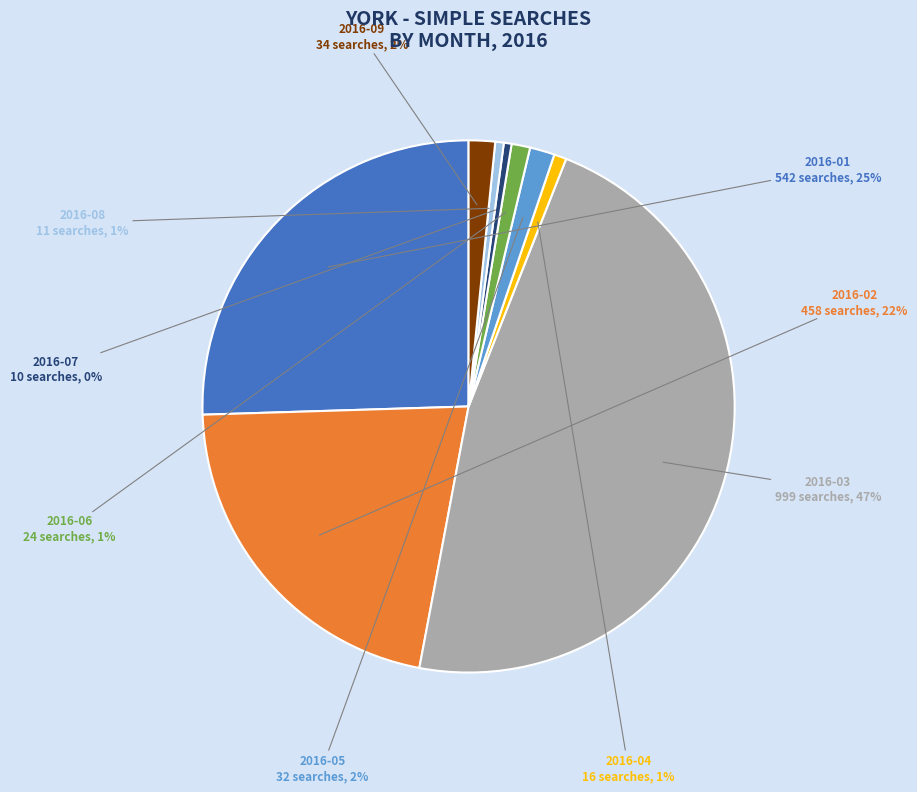

Combined, do 2016-09 and 2016-02 account for over 50%?

No